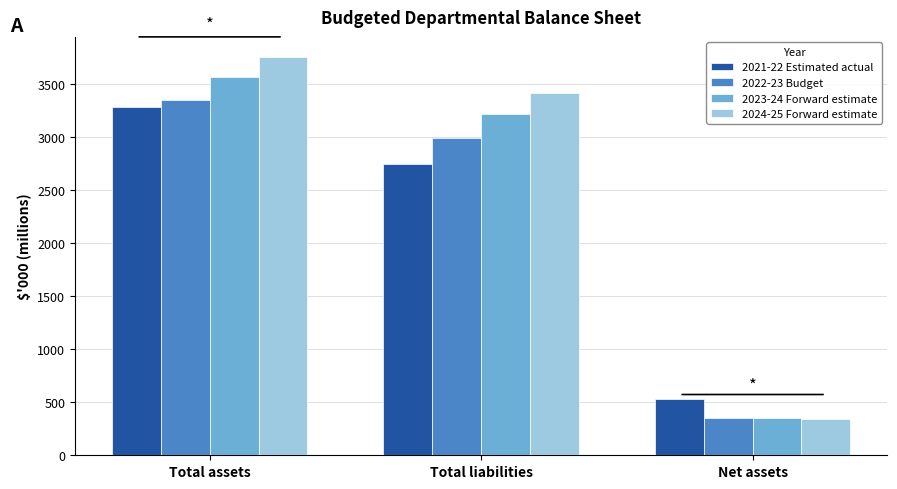

List the series in order of their peak value, highest first.

2024-25 Forward estimate, 2023-24 Forward estimate, 2022-23 Budget, 2021-22 Estimated actual